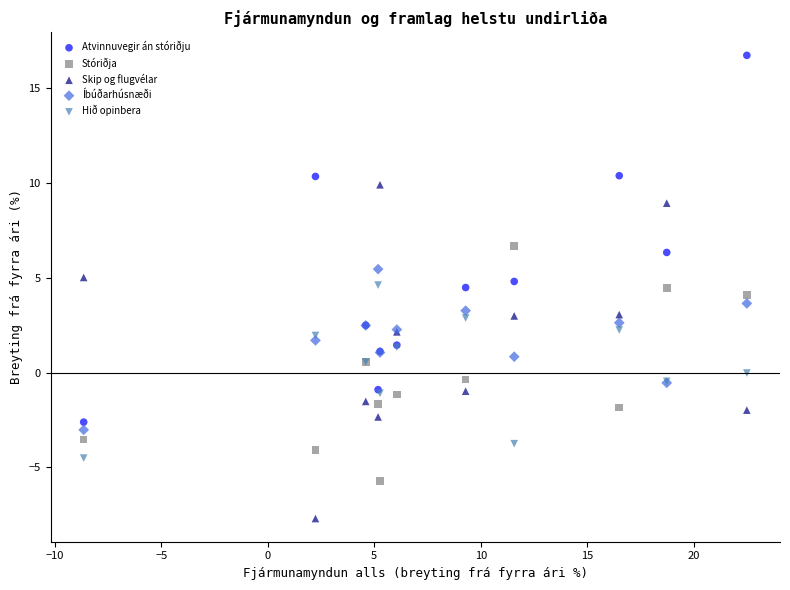

Which series contains the highest Y value?

Atvinnuvegir án stóriðju